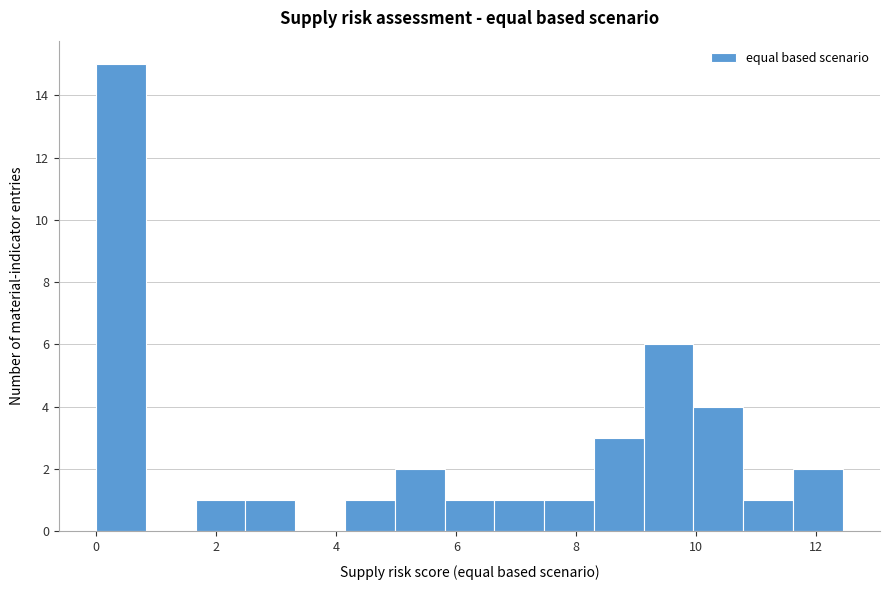

Reading left to right, transcribe this chart: for each bar, give the range it covers on the x-axis and its height. Neither the bar edges nor the heights are printed on the chart, so give them approximately, as read against the axes.

0.0 to 0.8: 15
0.8 to 1.6: 0
1.6 to 2.4: 1
2.4 to 3.4: 1
3.4 to 4.2: 0
4.2 to 5.0: 1
5.0 to 5.8: 2
5.8 to 6.6: 1
6.6 to 7.4: 1
7.4 to 8.2: 1
8.2 to 9.2: 3
9.2 to 10.0: 6
10.0 to 10.8: 4
10.8 to 11.6: 1
11.6 to 12.4: 2